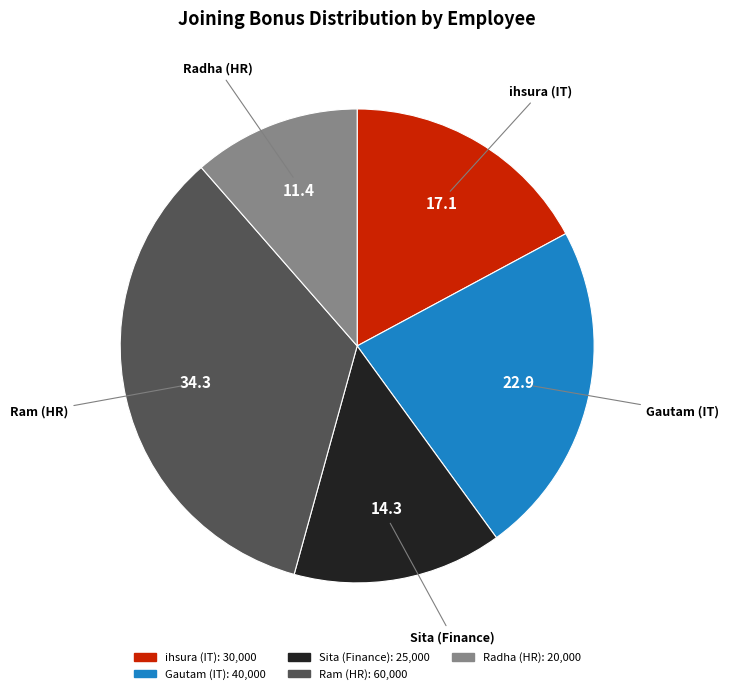

How many segments does this pie chart have?

5